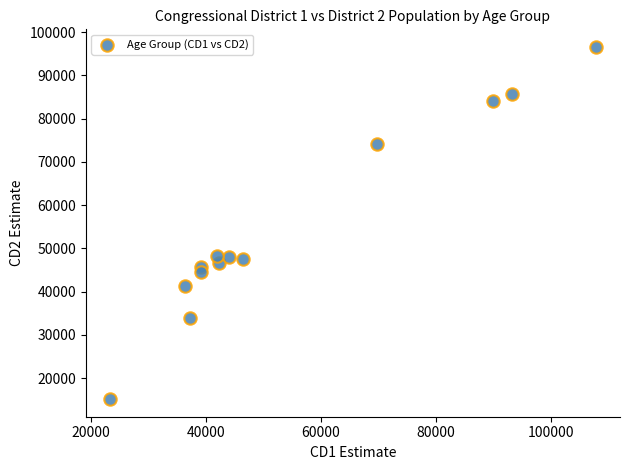

What is the range of X values (max minus min)?

84381